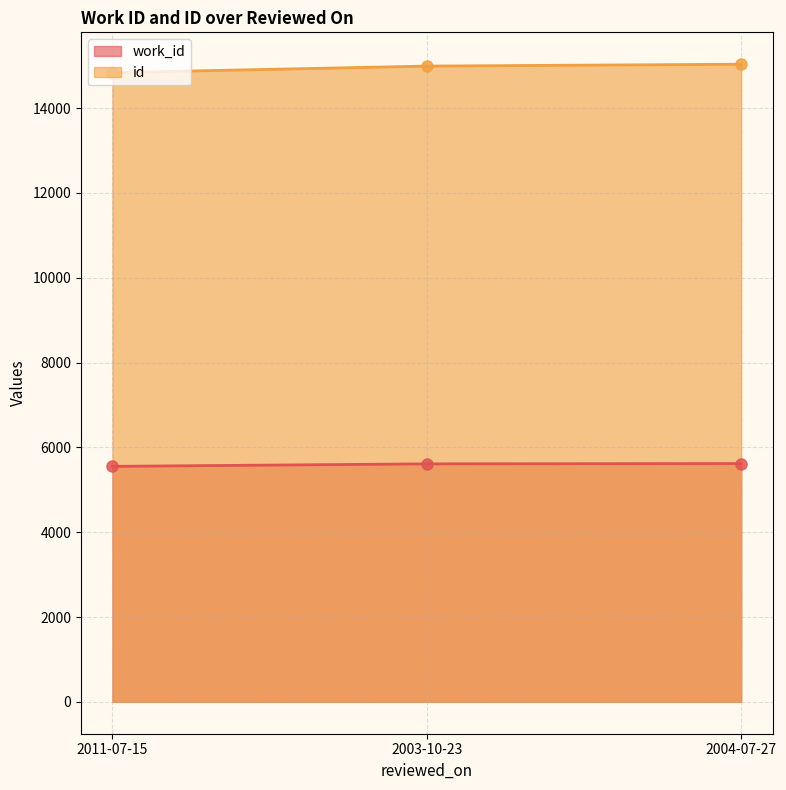

At how many categories does at least one series exceed 14314?

3